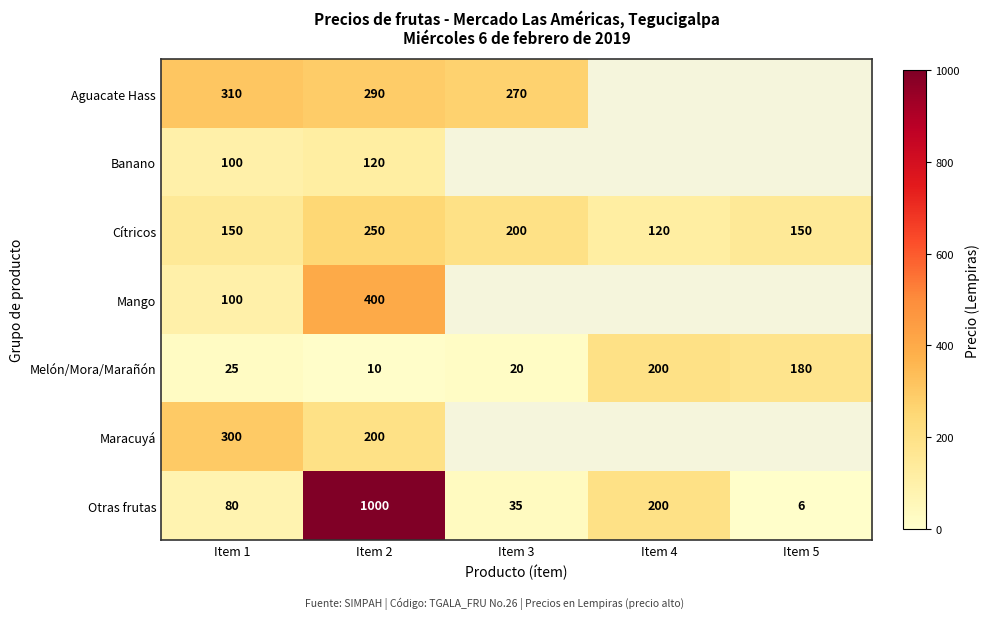

At which label is Otras frutas closest to 503?

Item 4